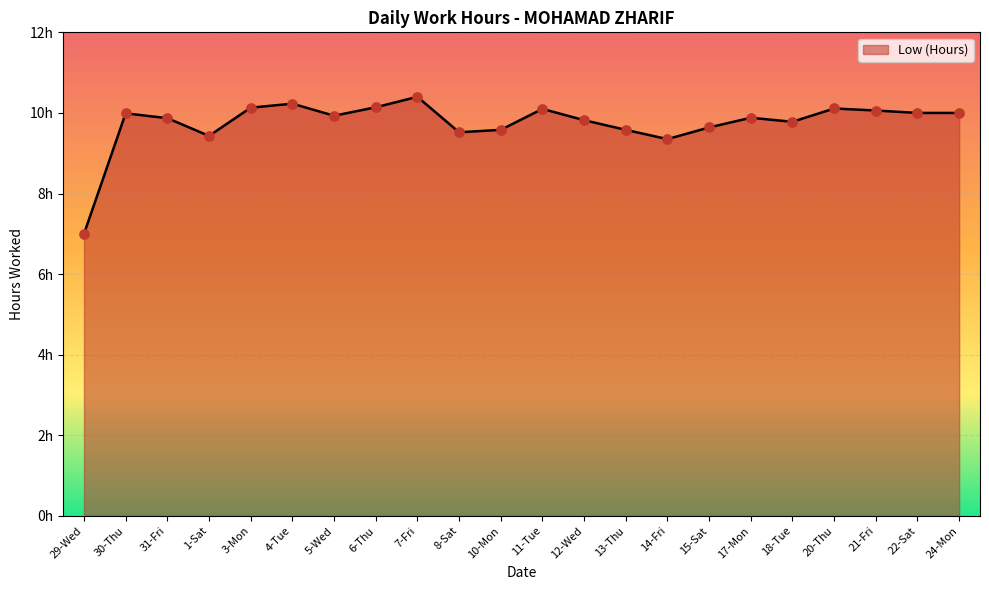

Which has a higher value, 15-Sat or 3-Mon?

3-Mon